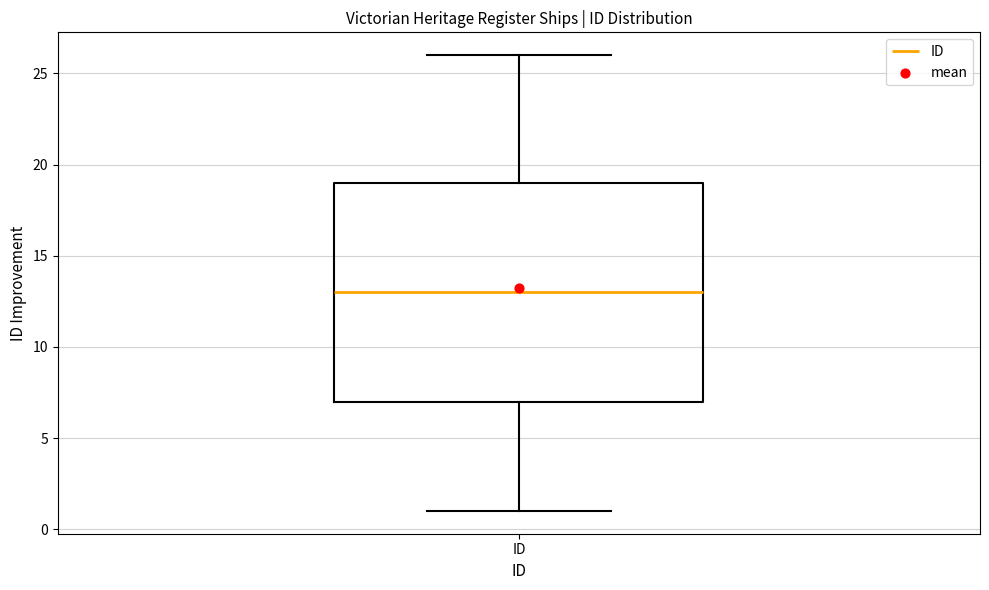

Transcribe this box plot: give where the median line is, the range the box spans, and where the two whiskers end, as read against the y-axis. The values are not printed on the chart, so give them approximately, as read against the axis.

median 13, box 7 to 19, whiskers 1 to 26